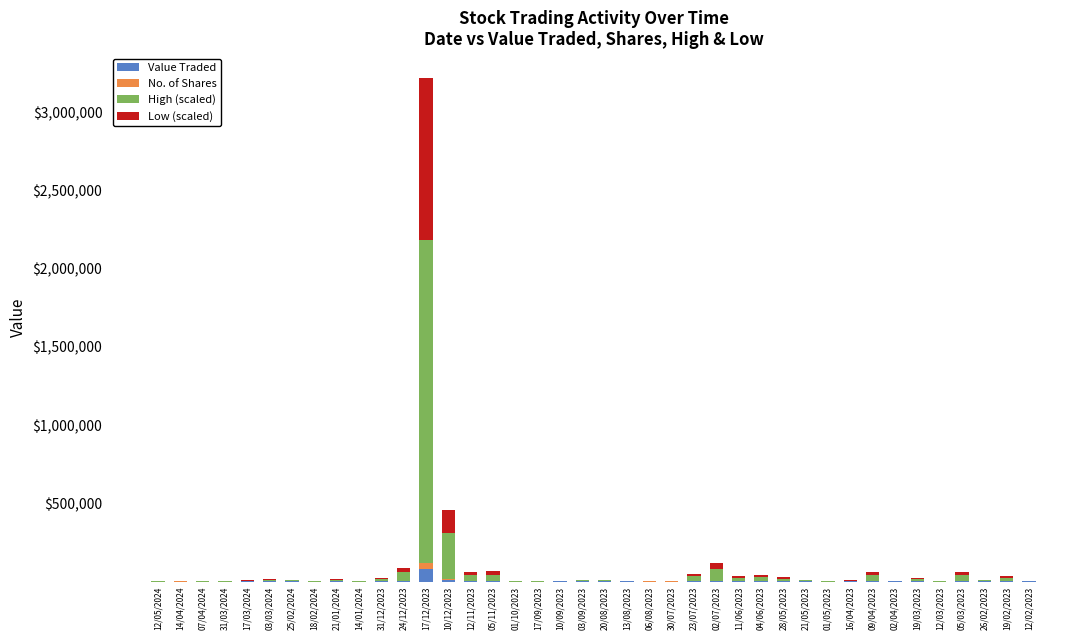

At which category is the sum across all series the highest?

17/12/2023